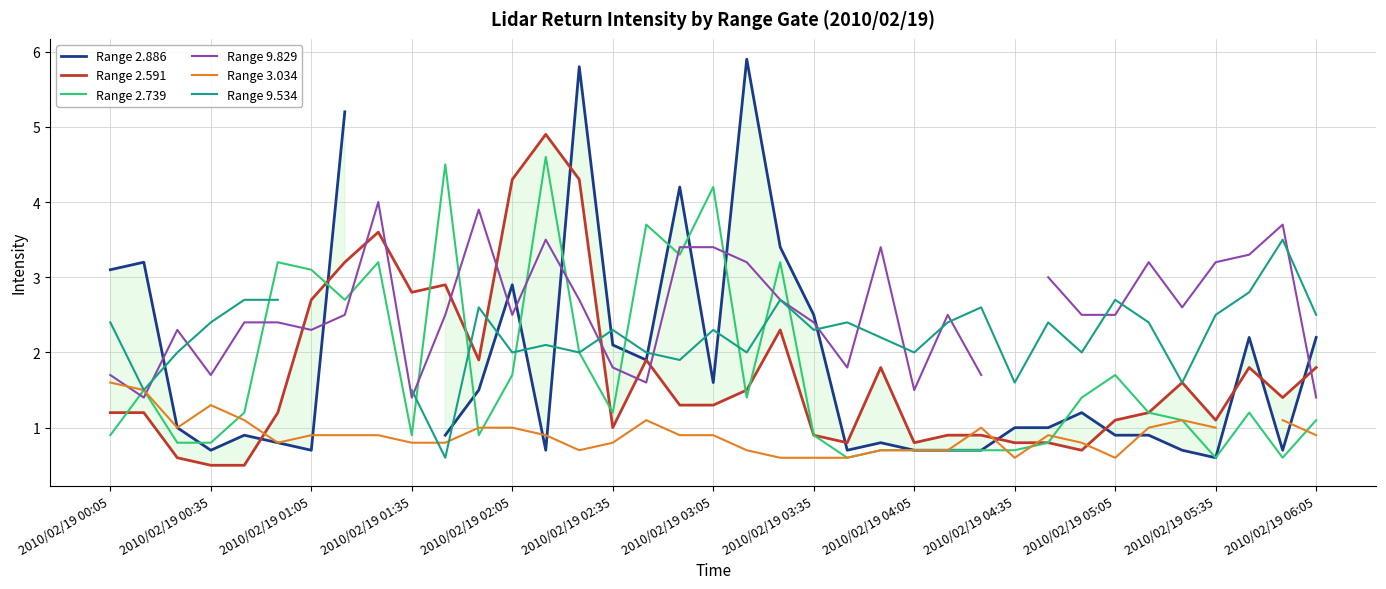

What is the sum of the Range 2.739 values at 14 and 17?

5.3